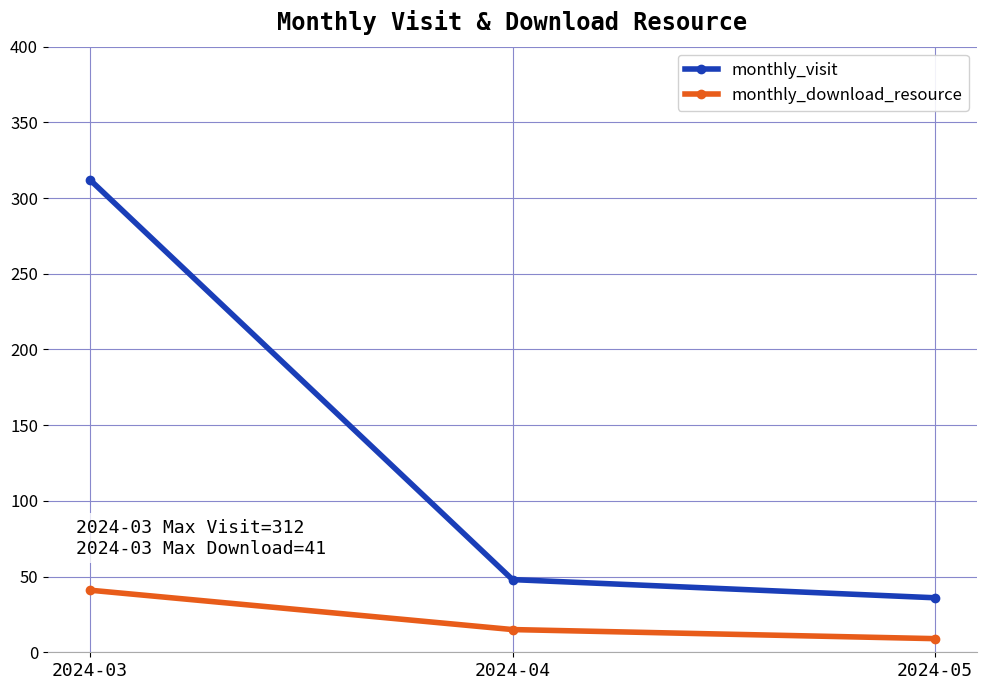

How many distinct data groups are displayed?

2